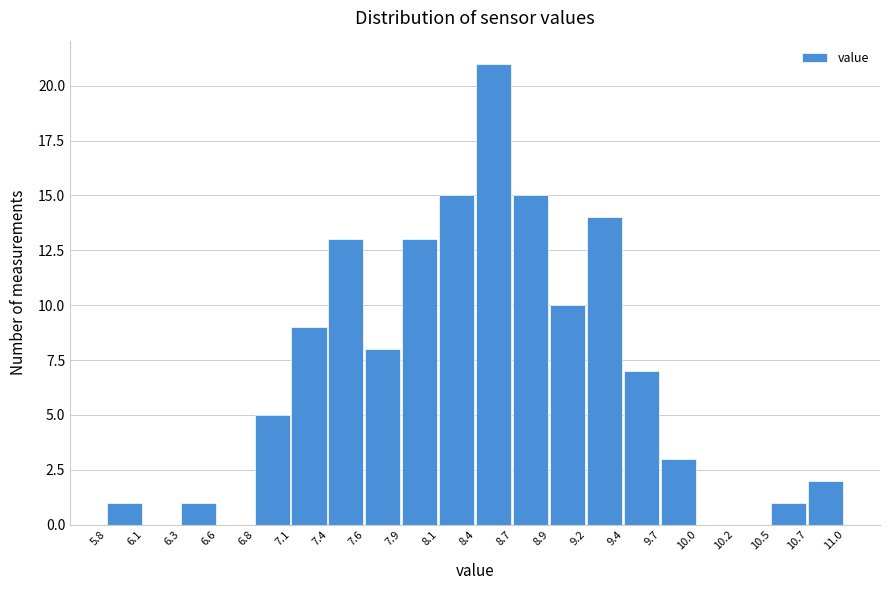

Which range on the x-axis has the tallest bar?

8.4 to 8.7